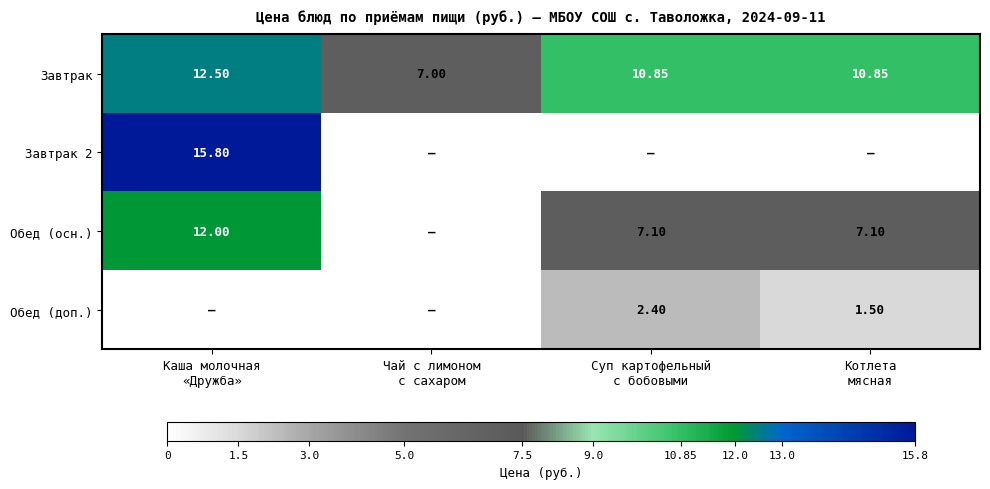

List the labels in order of Обед (осн.) value, smallest first.

Чай с лимоном с сахаром, Суп картофельный с бобовыми, Котлета мясная, Каша молочная «Дружба»